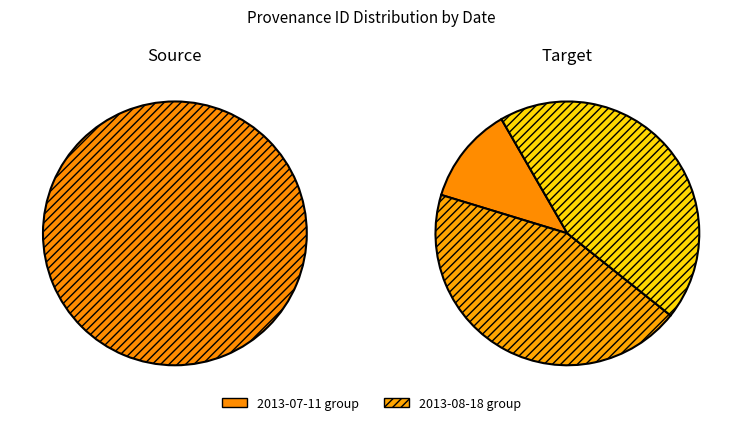

The 2013-08-18 slice represents 1% of the pie. True or false?

False